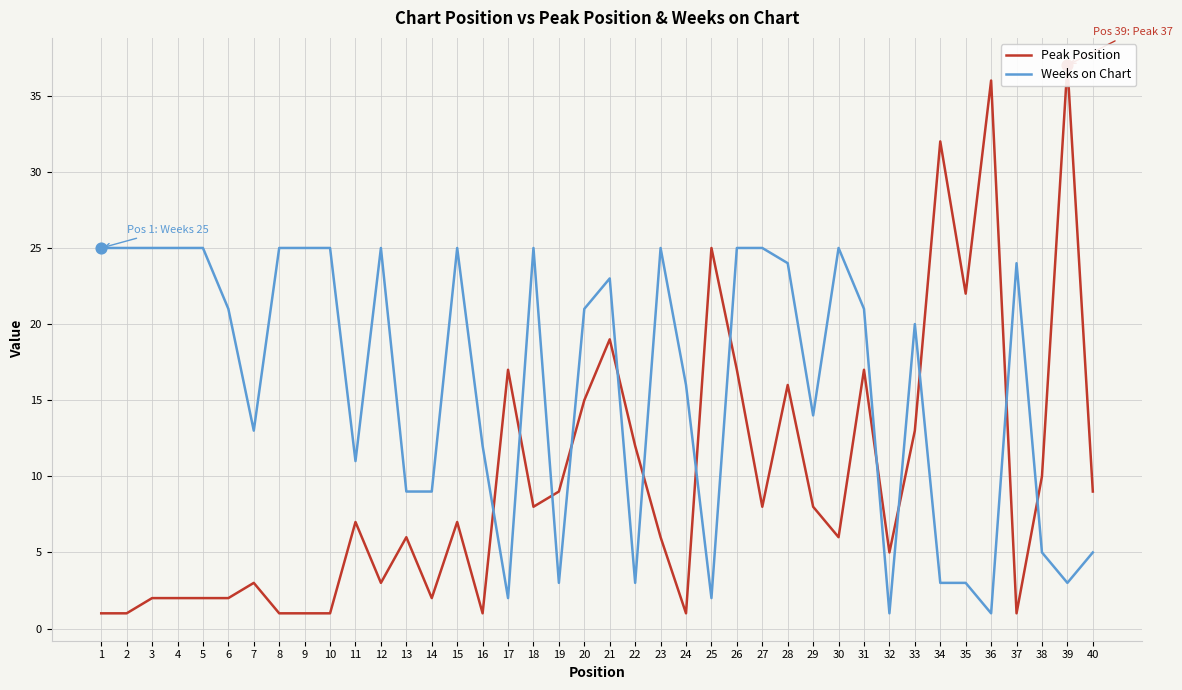

What are all the series names shown in the legend?

Peak Position, Weeks on Chart